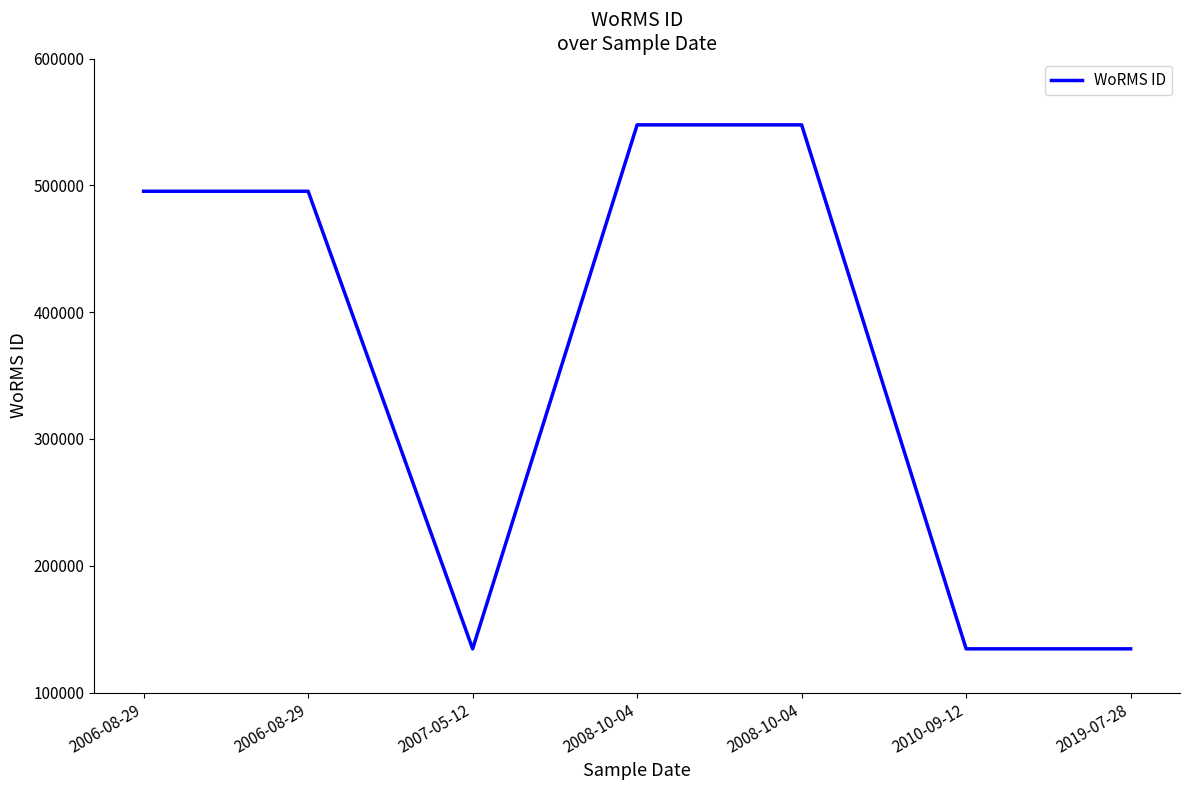

How many lines are shown in the chart?

1